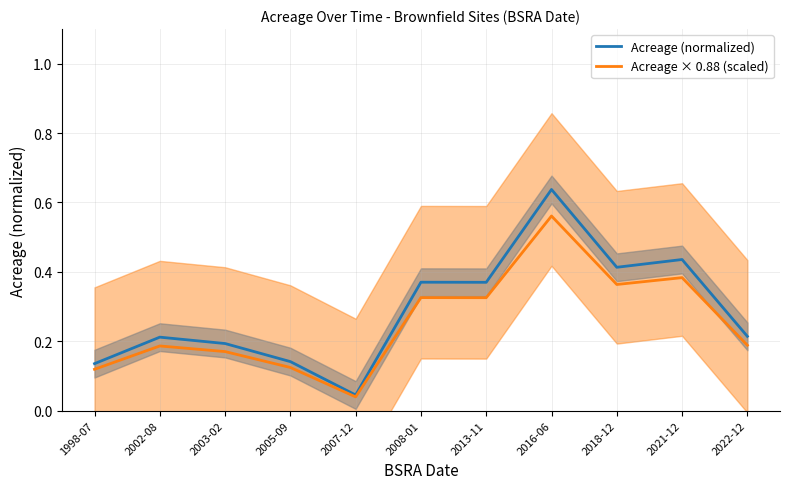

List the series in order of their peak value, highest first.

Acreage (normalized), Acreage × 0.88 (scaled)